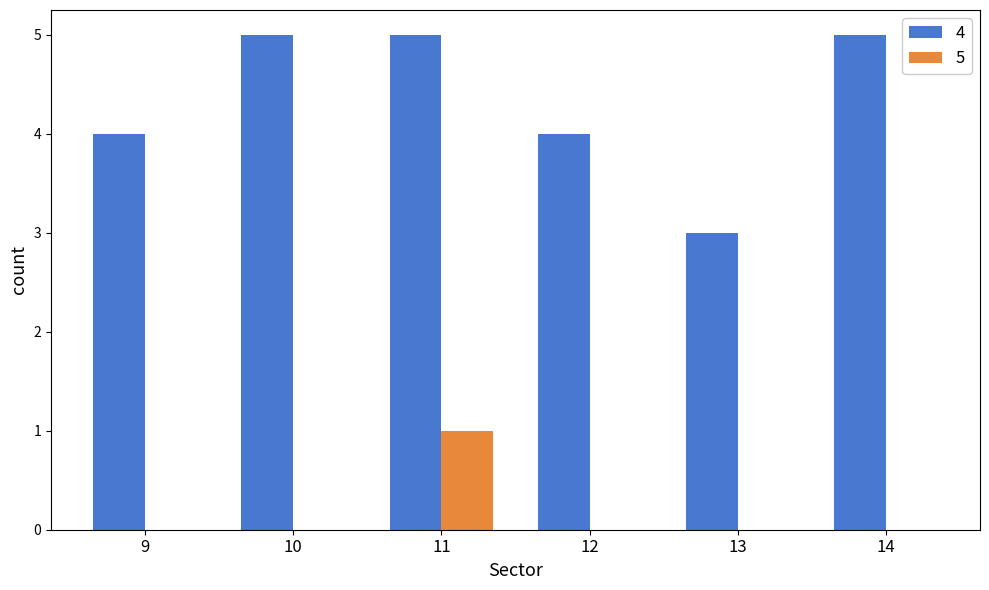

Is the value of 5 at 14 greater than the value of 4 at 13?

No